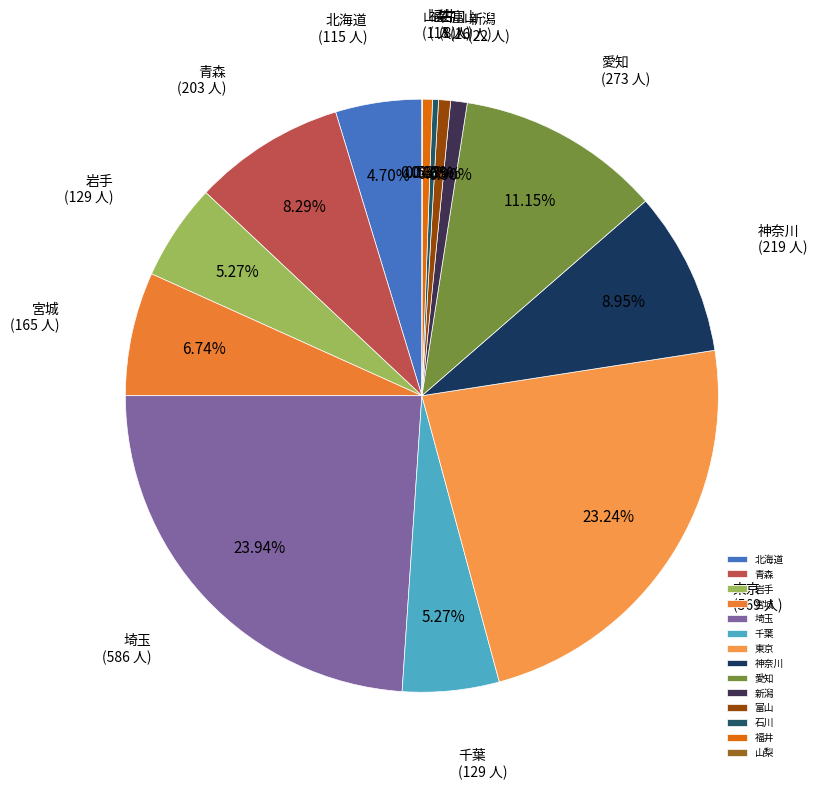

Does any single category account for the majority?

No